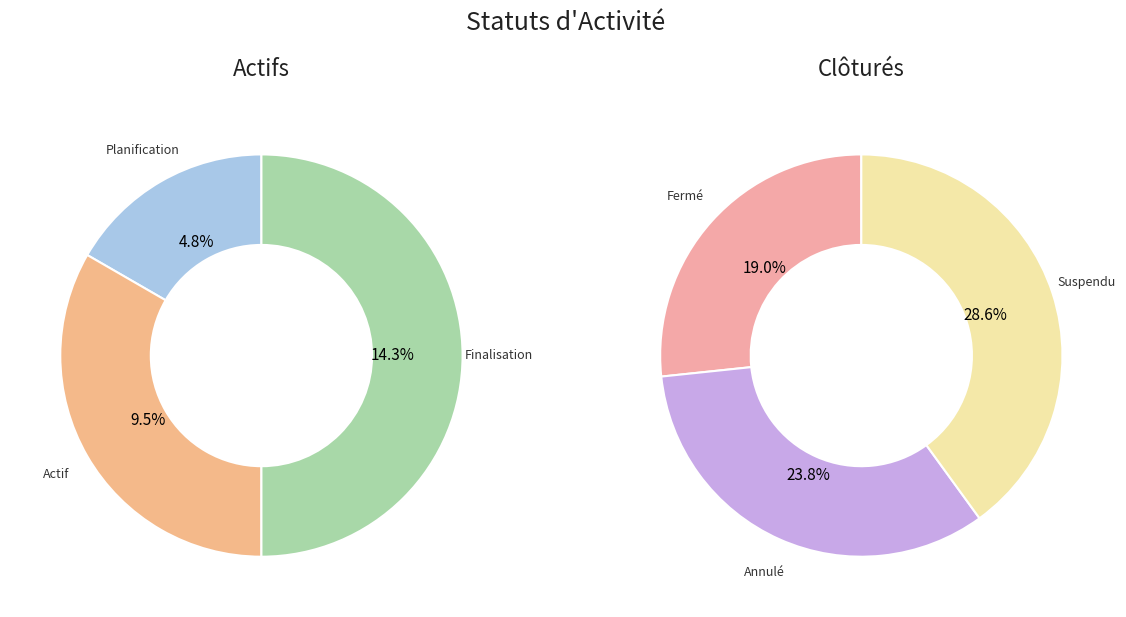

To the nearest percent, what is the combined percentage of Annulé and Actif?

33%